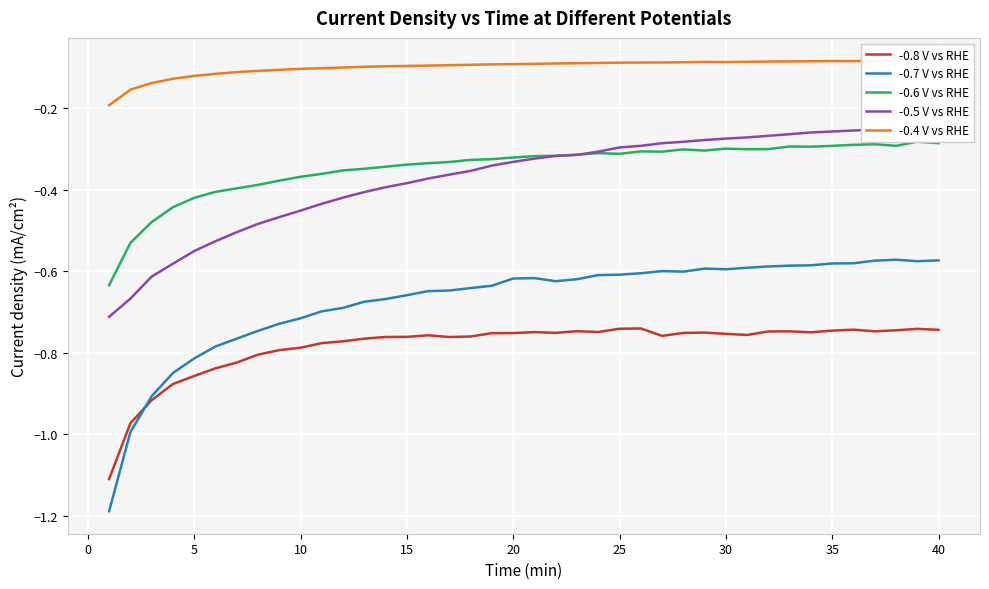

The -0.7 V vs RHE series shows -0.4 at 20. True or false?

False